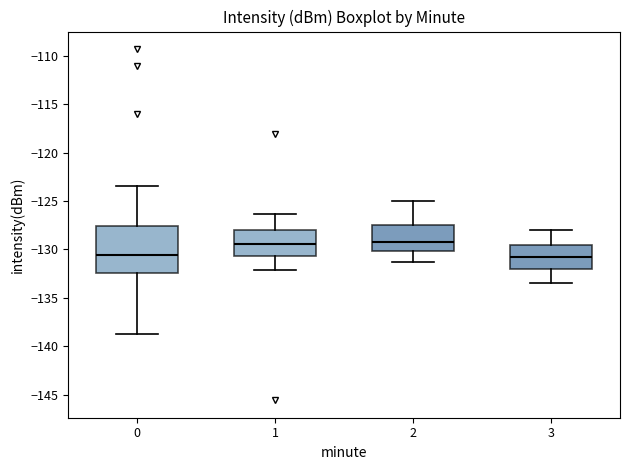

Reading left to right, read every box against the y-axis: the position of its median line, the range the box covers, and the ends of its whiskers. The values are not printed on the chart, so give them approximately, as read against the axis.

0: median -130.5, box -132.5 to -127.5, whiskers -138.5 to -123.5
1: median -129.5, box -130.5 to -128.0, whiskers -132.0 to -126.5
2: median -129.0, box -130.0 to -127.5, whiskers -131.5 to -125.0
3: median -130.5, box -132.0 to -129.5, whiskers -133.5 to -128.0